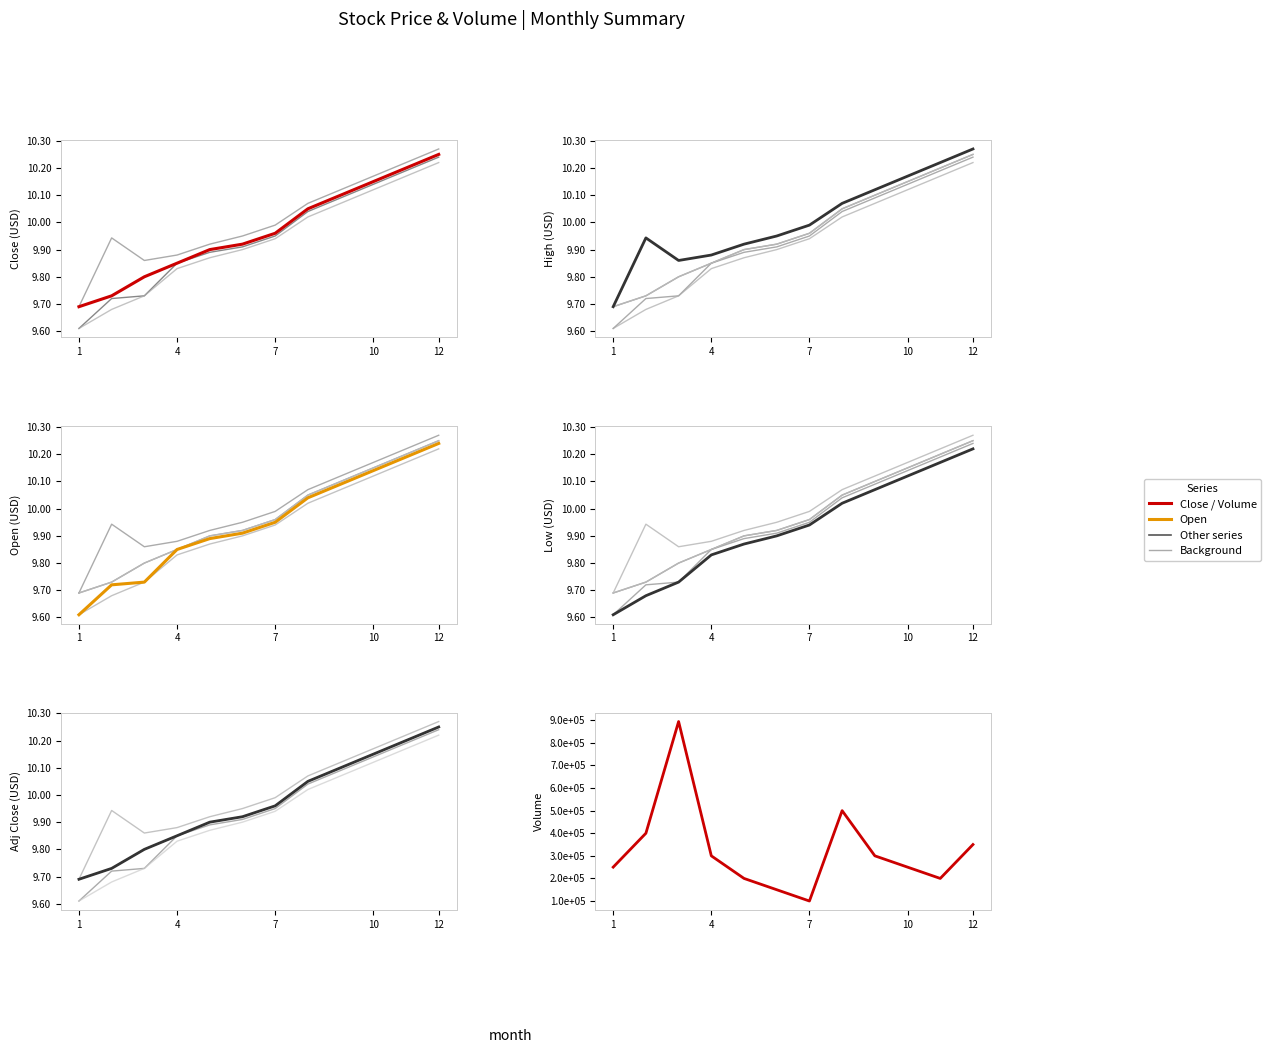

True or false: Volume and Adj Close cross at least once.

False